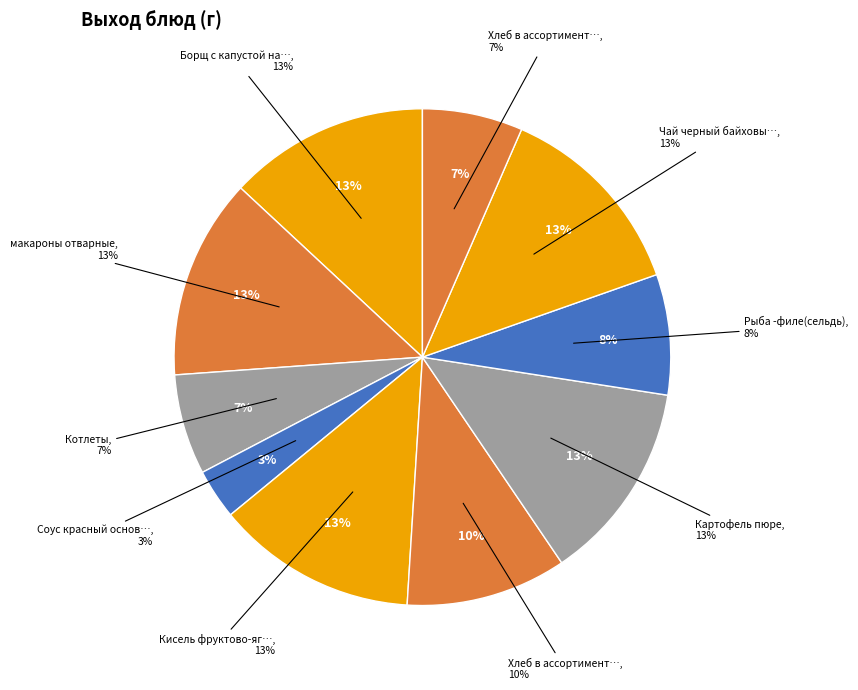

Combined, what portion of the pie is Котлеты and Рыба -филе(сельдь)?

14.4%